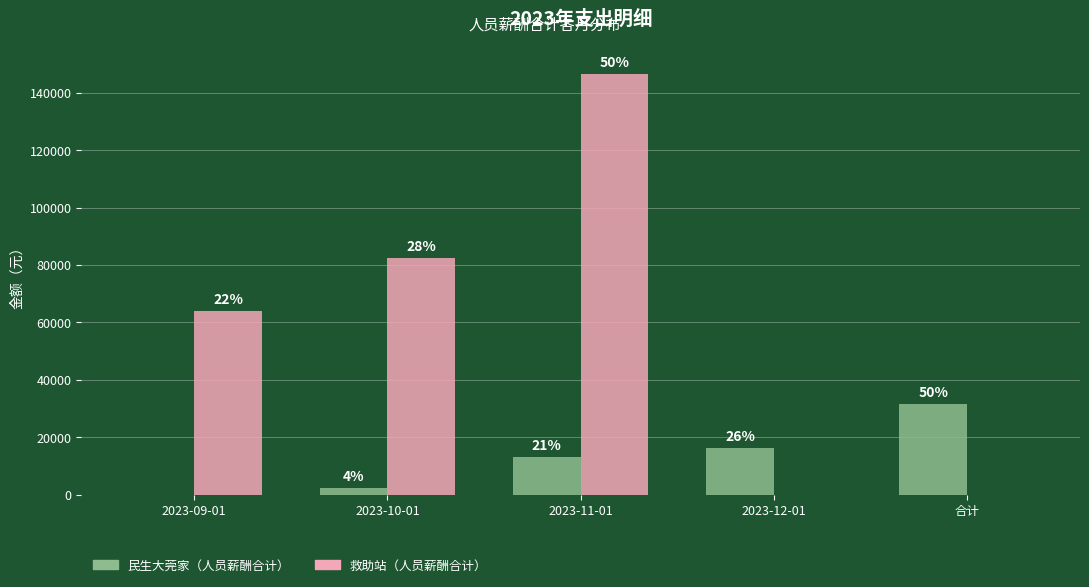

What is the spread (max minus min) of values at 2023-11-01?

133639.3